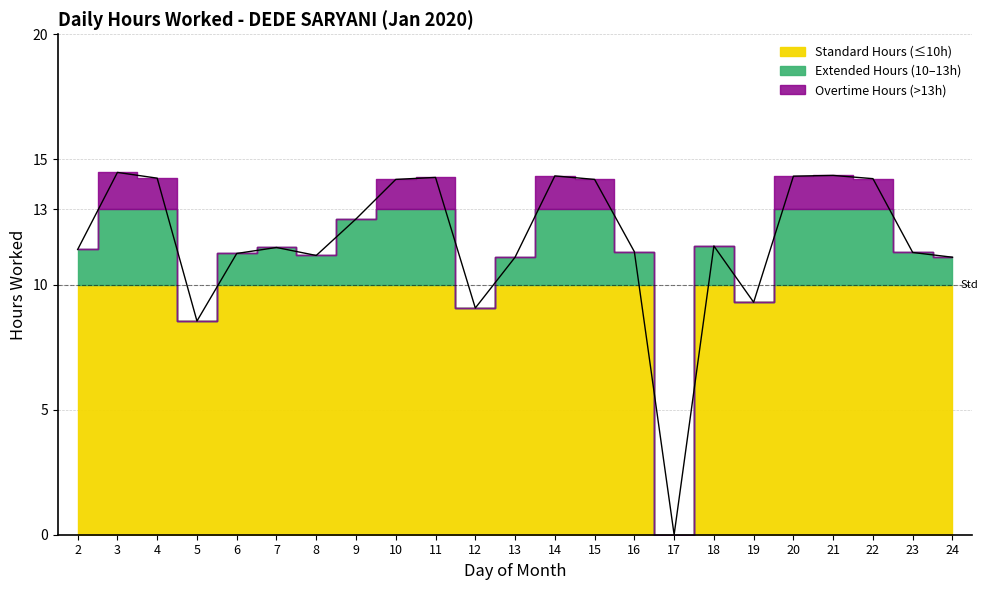

Is it true that the value at 7 is 11.5?

True